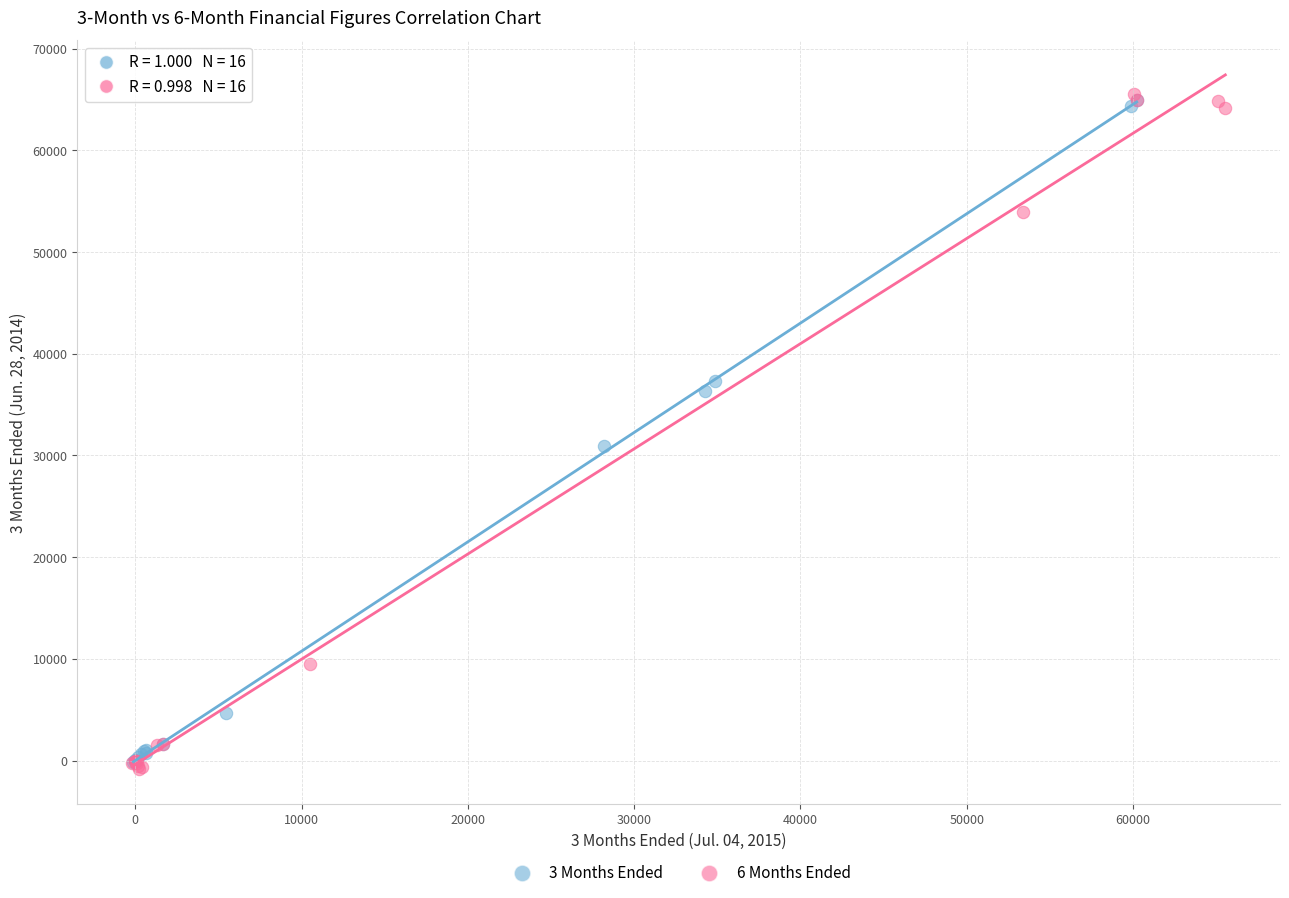

What are all the series names shown in the legend?

3 Months Ended, 6 Months Ended